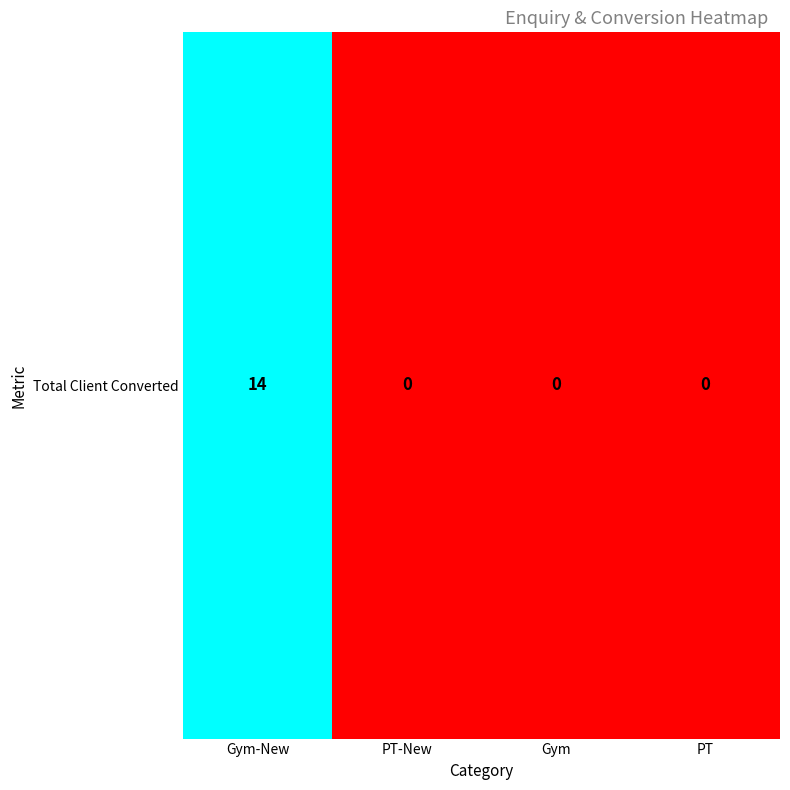

What is the average value?

4